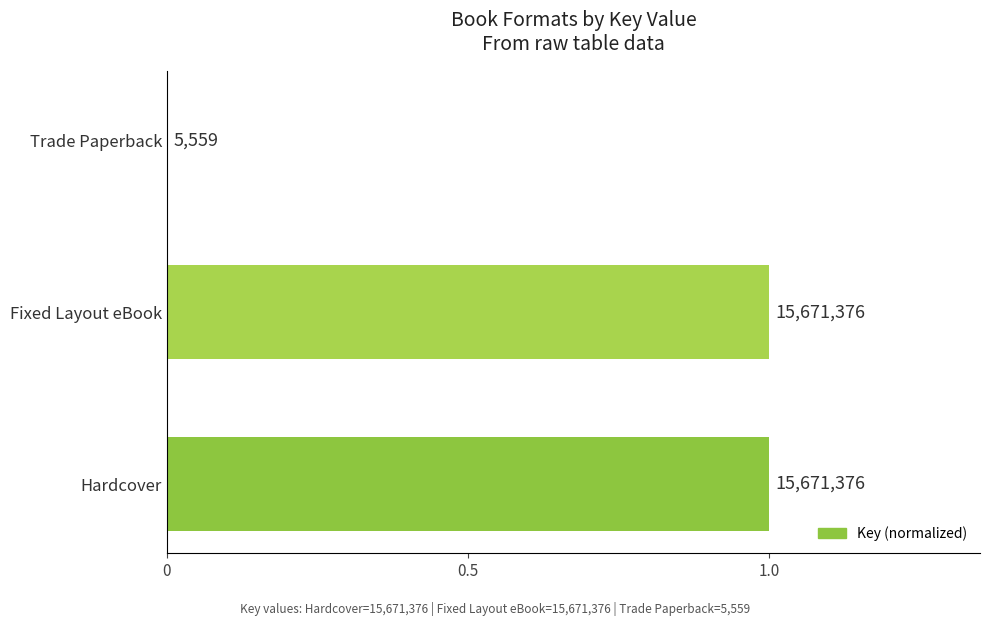

What is the difference between the maximum and minimum values?

1.0